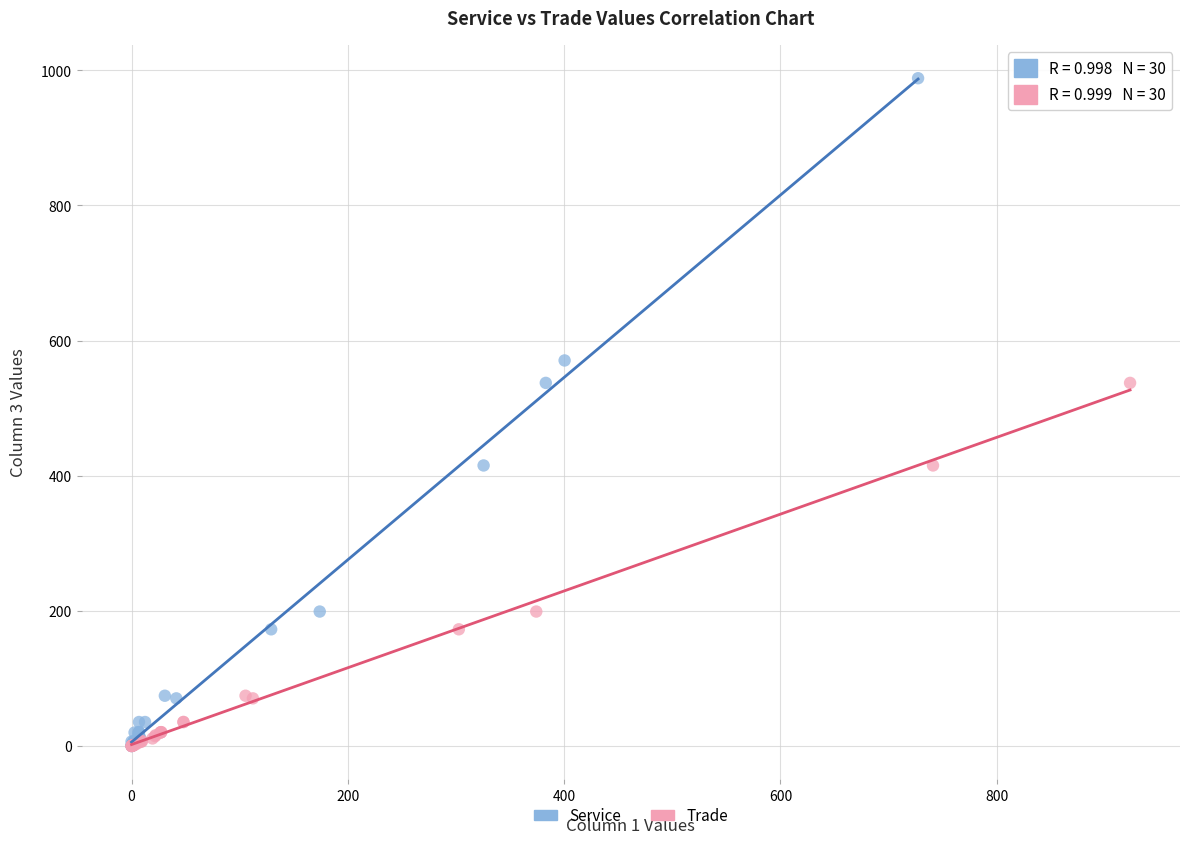

Which series reaches the maximum Y coordinate?

Service